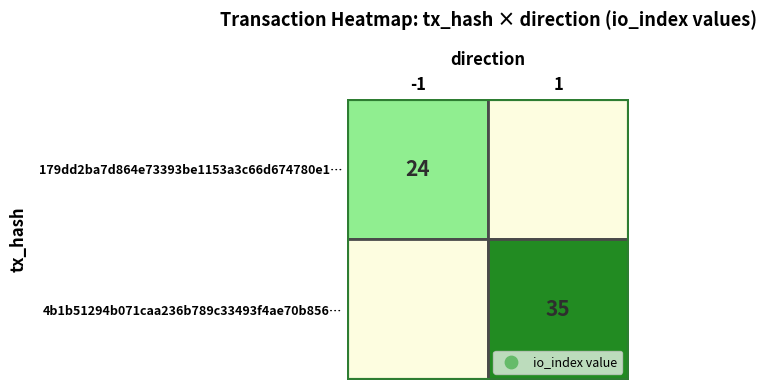

Reading left to right, transcribe all the data shown in this chart.

179dd2ba7d864e73393be1153a3c66d674780e1: direction=-1	io_index=24
4b1b51294b071caa236b789c33493f4ae70b856: direction=1	io_index=35